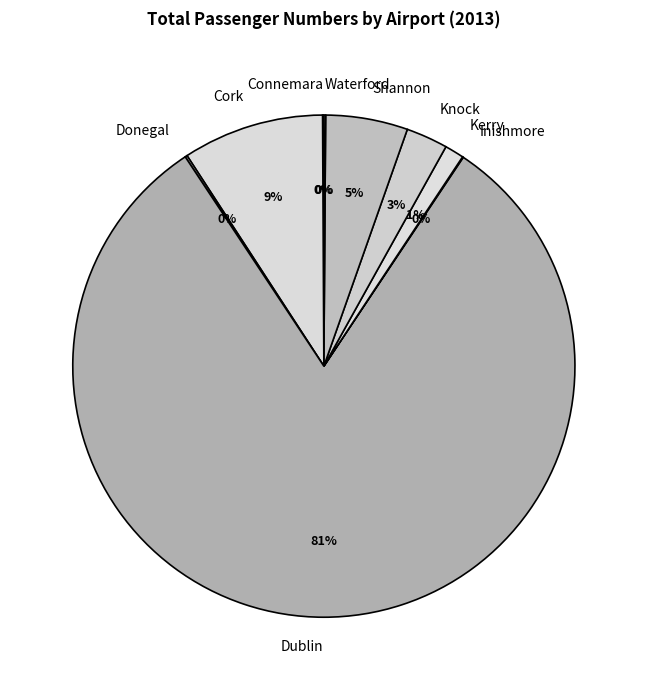

What is the largest slice in the pie chart?

Dublin